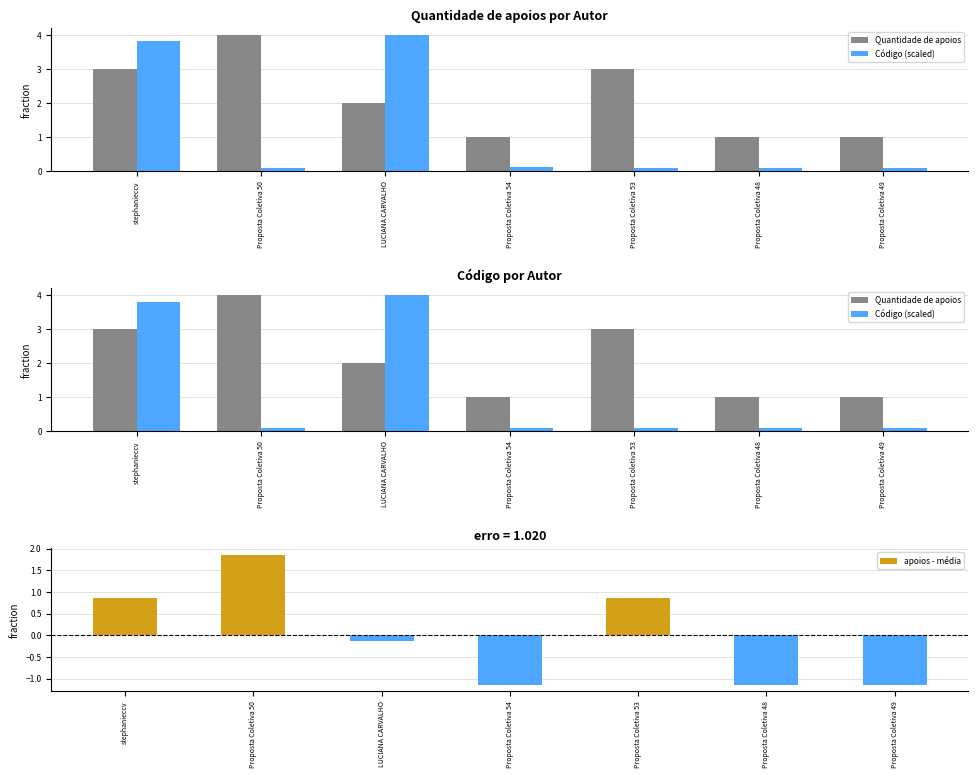

What position from the right is Proposta Coletiva 54?

4